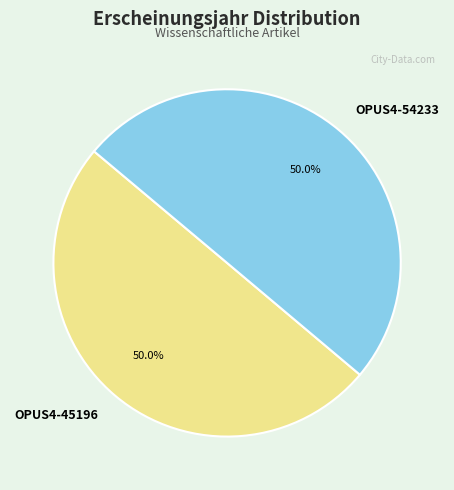

To the nearest percent, what is the average slice percentage?

50%